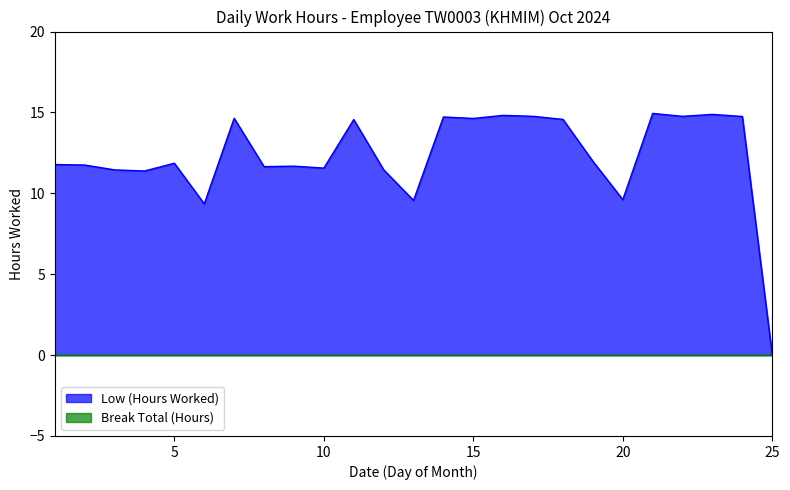

True or false: the data has more than 0 interior local peaks.

True